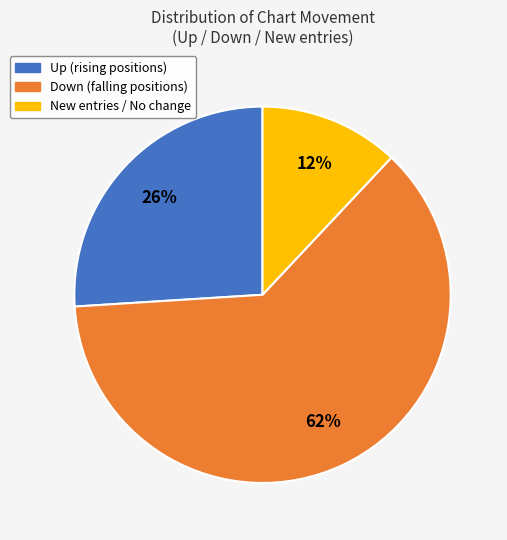

To the nearest percent, what is the average slice percentage?

33%